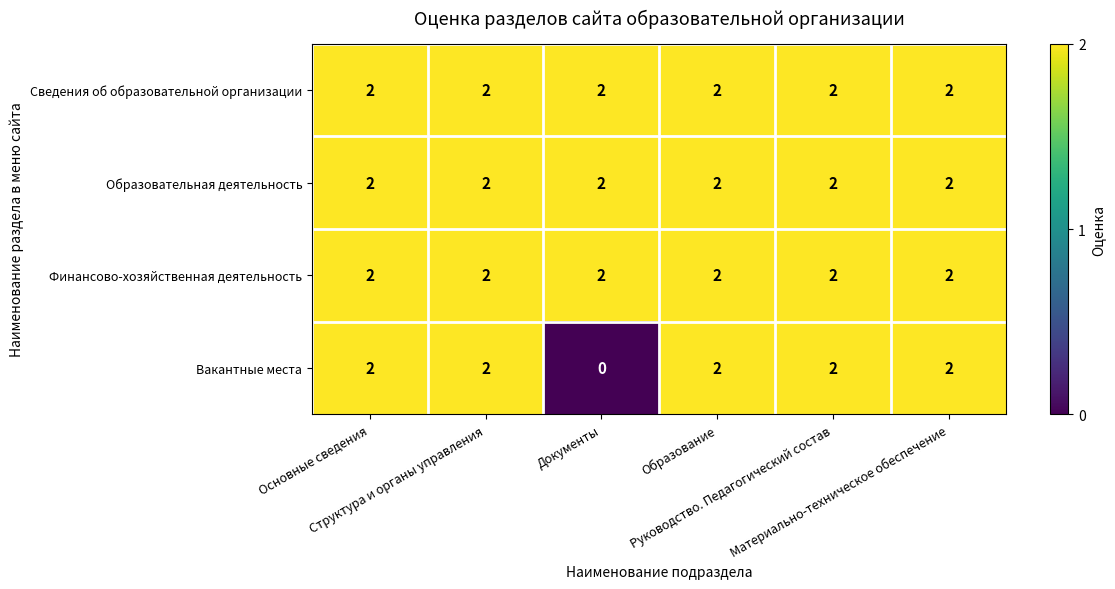

Count the number of categories in the chart.

6